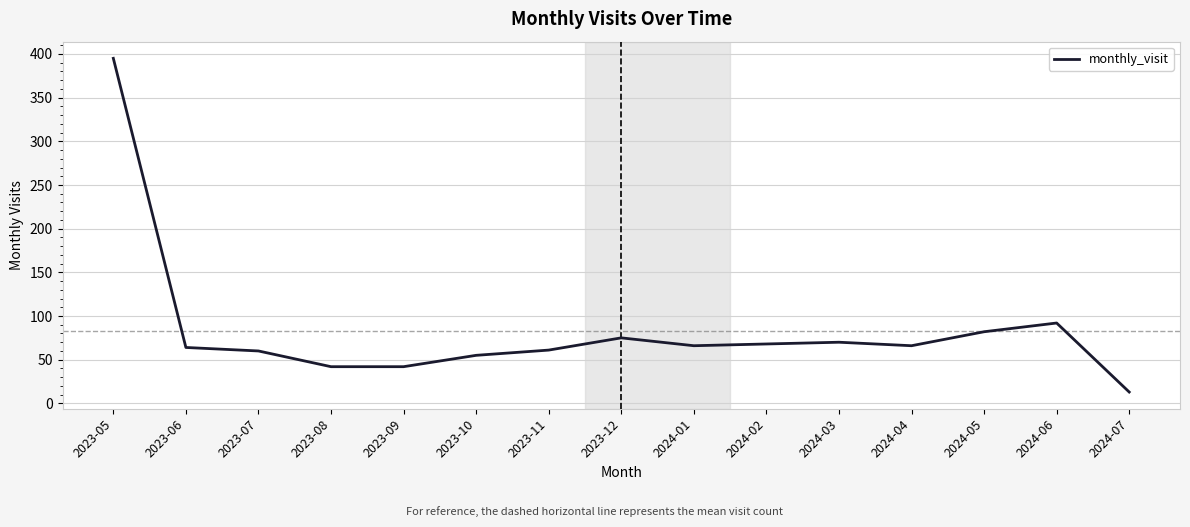

What position from the left is 2023-09?

5